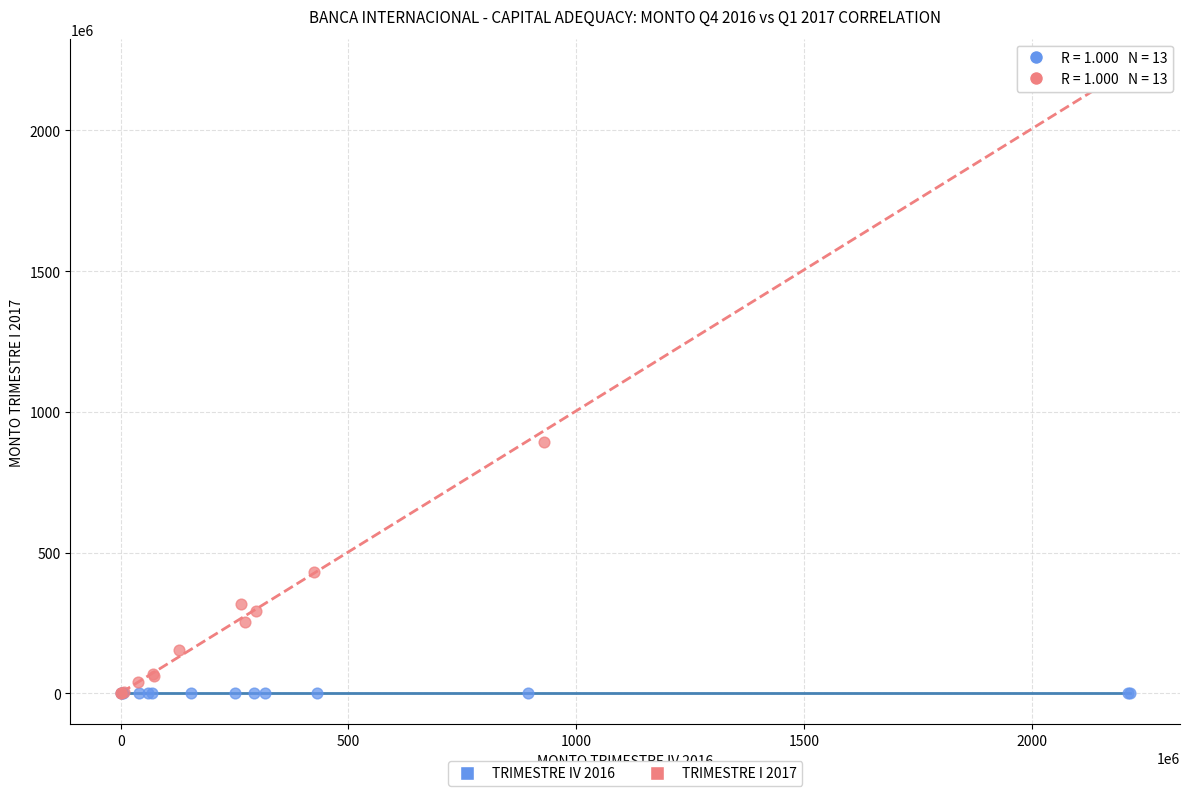

Which series reaches the maximum Y coordinate?

TRIMESTRE I 2017